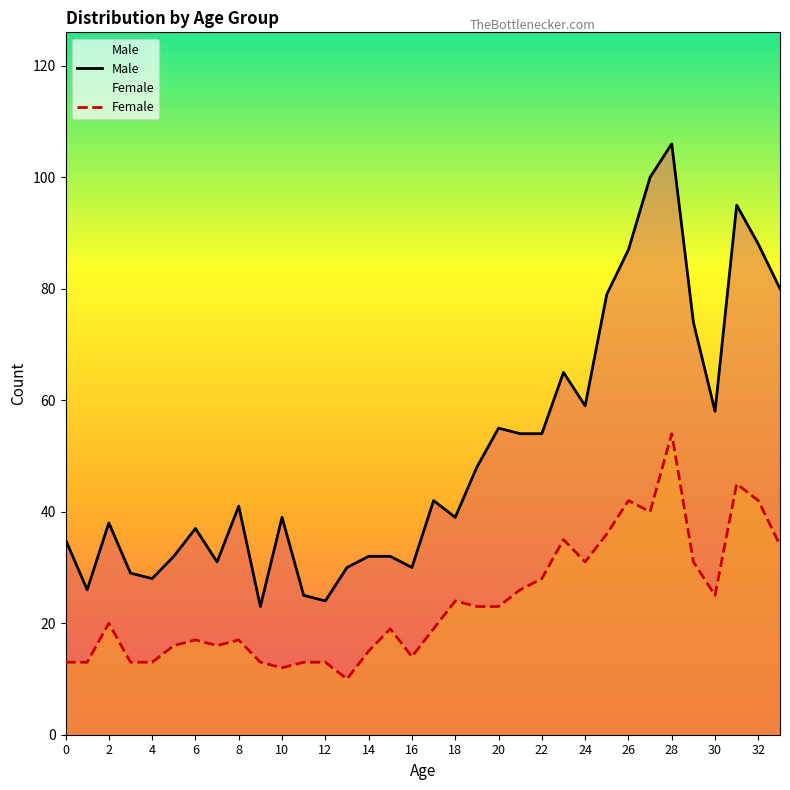

What is the value of the Male point at the 16th from the left?

32